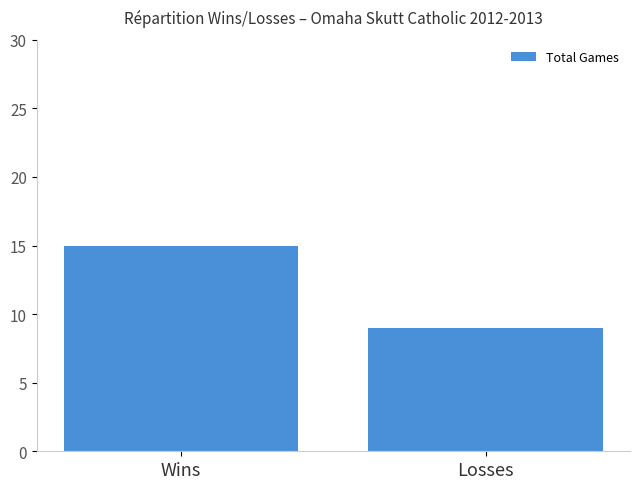

What is the sum of all values?

24